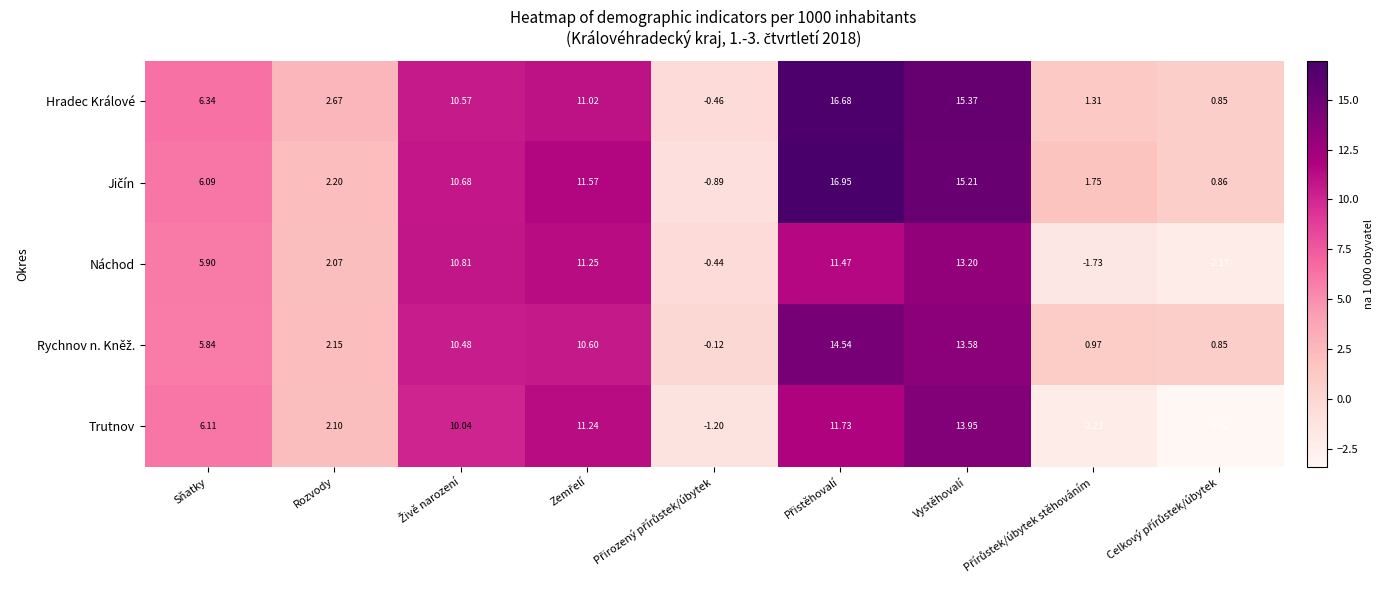

At which label does Náchod reach its peak?

Vystěhovalí